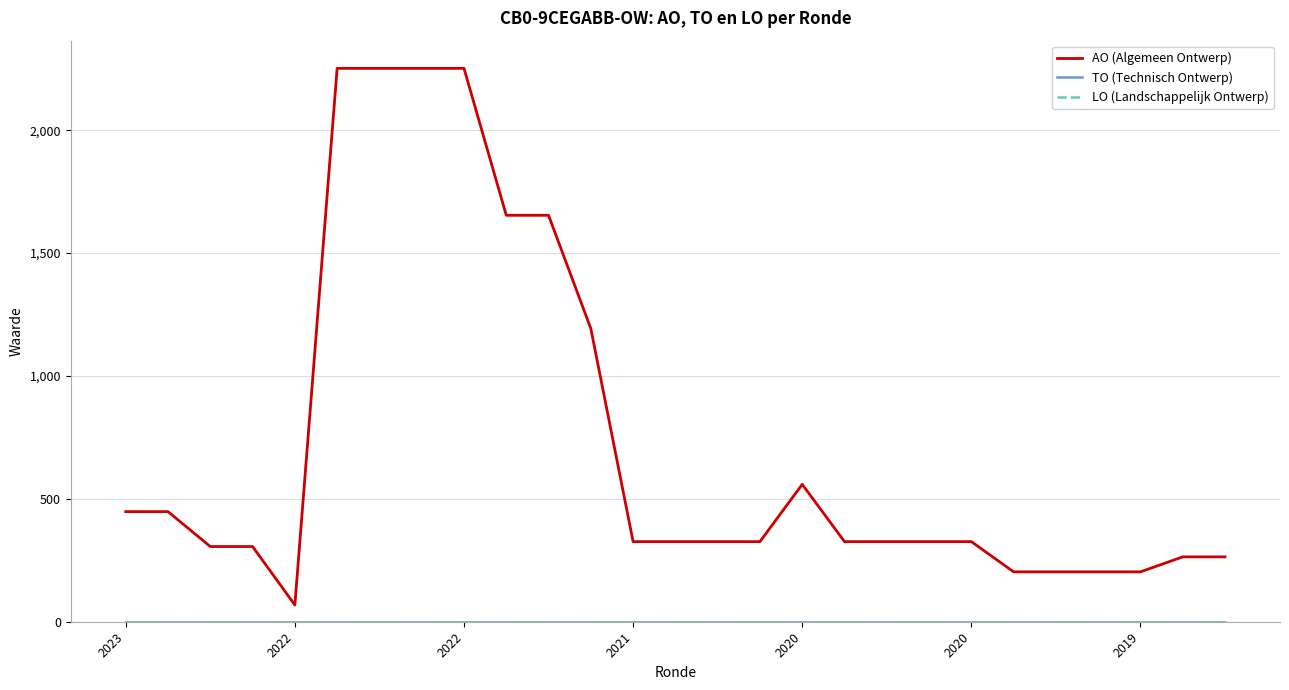

Where is the first local maximum for AO (Algemeen Ontwerp)?

2020